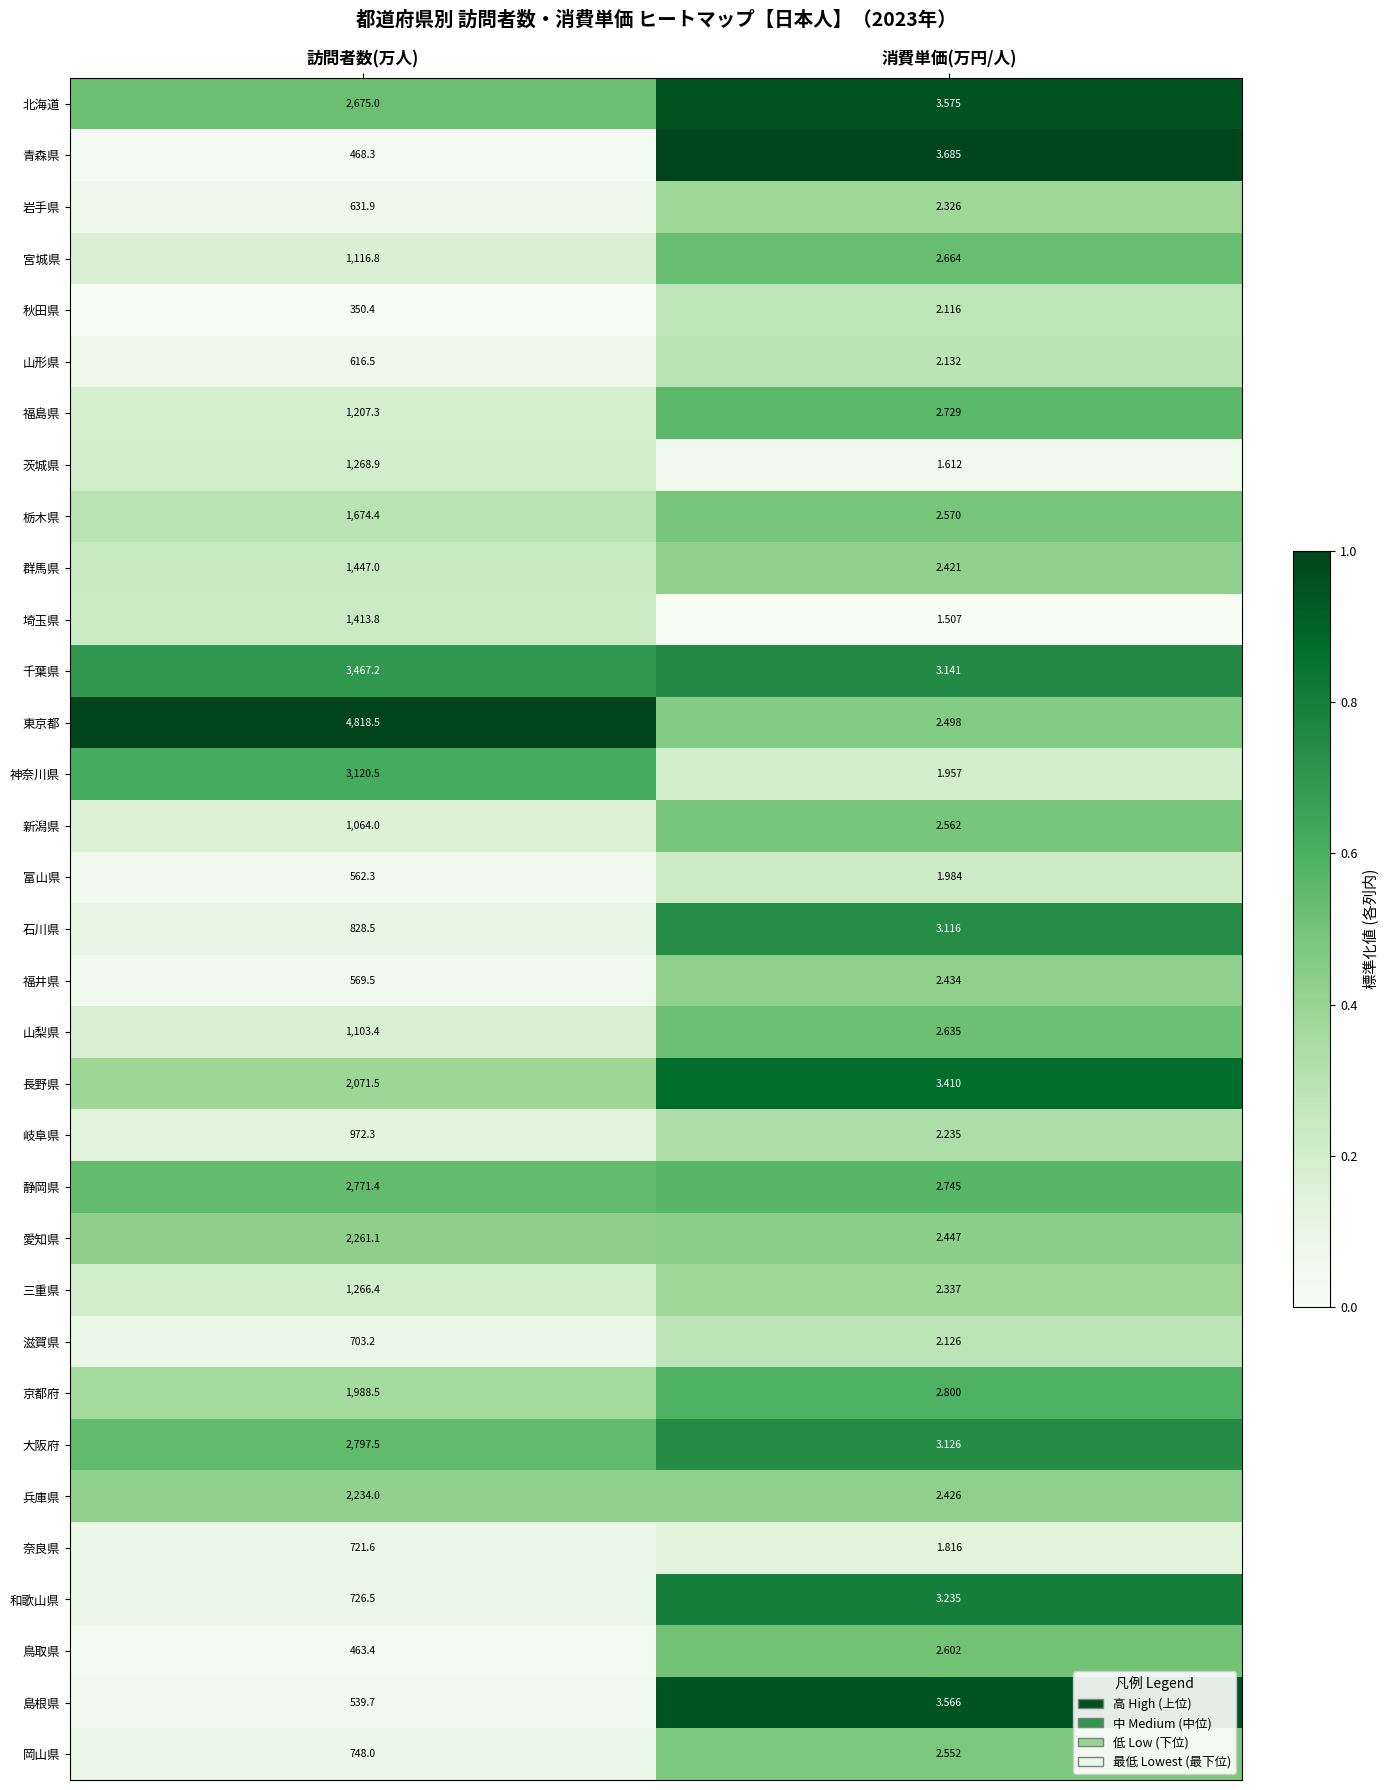

Where does the 神奈川県 series first go above 3120?

訪問者数(万人)